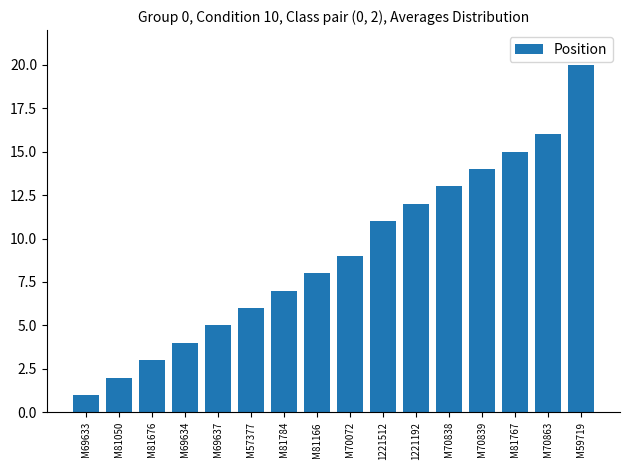

What is the smallest value displayed?

1